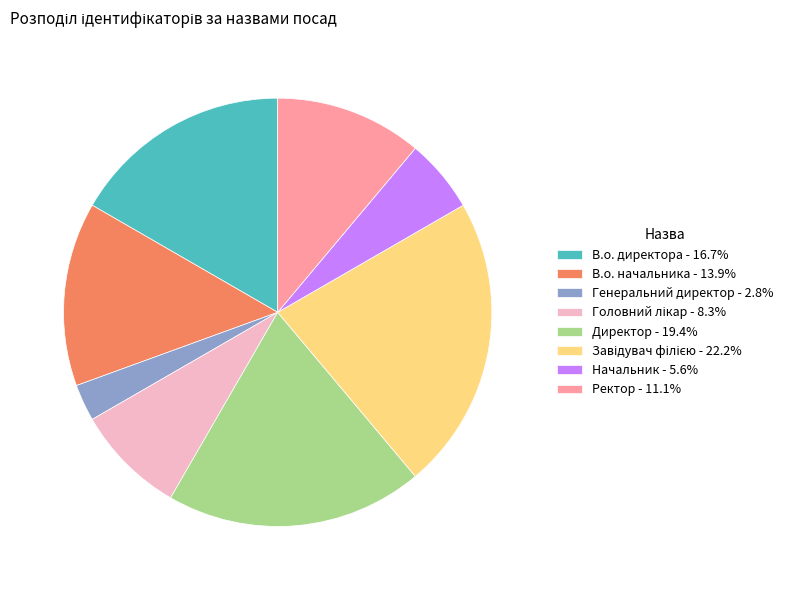

Count the number of slices in the pie.

8